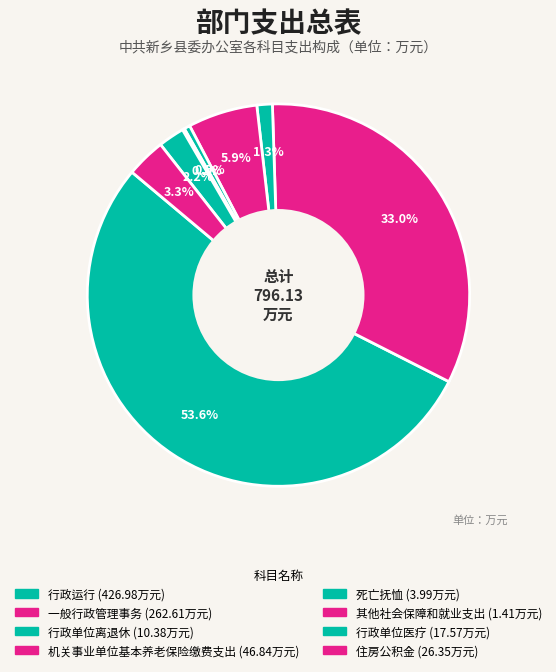

The 行政运行 slice represents 54% of the pie. True or false?

True